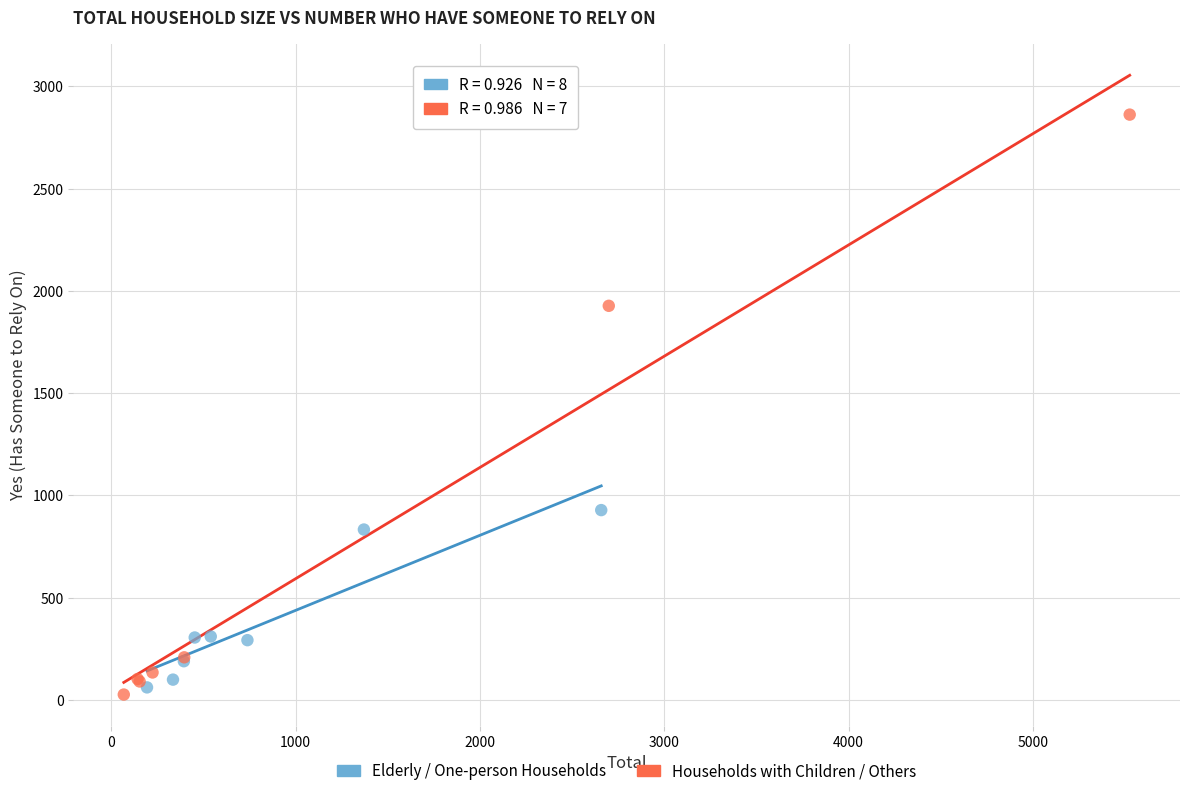

Which series has the widest spread of Y values?

Households with Children / Others